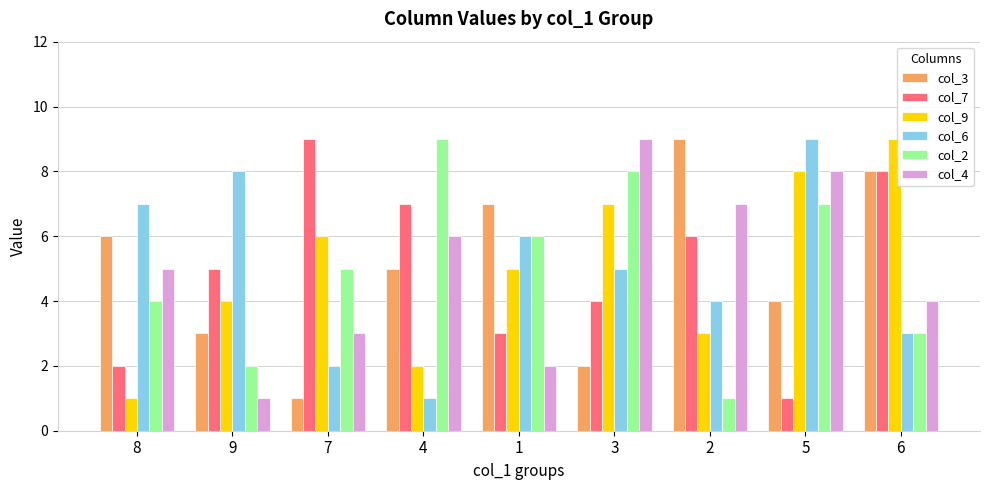

List the labels in order of col_9 value, smallest first.

8, 4, 2, 9, 1, 7, 3, 5, 6